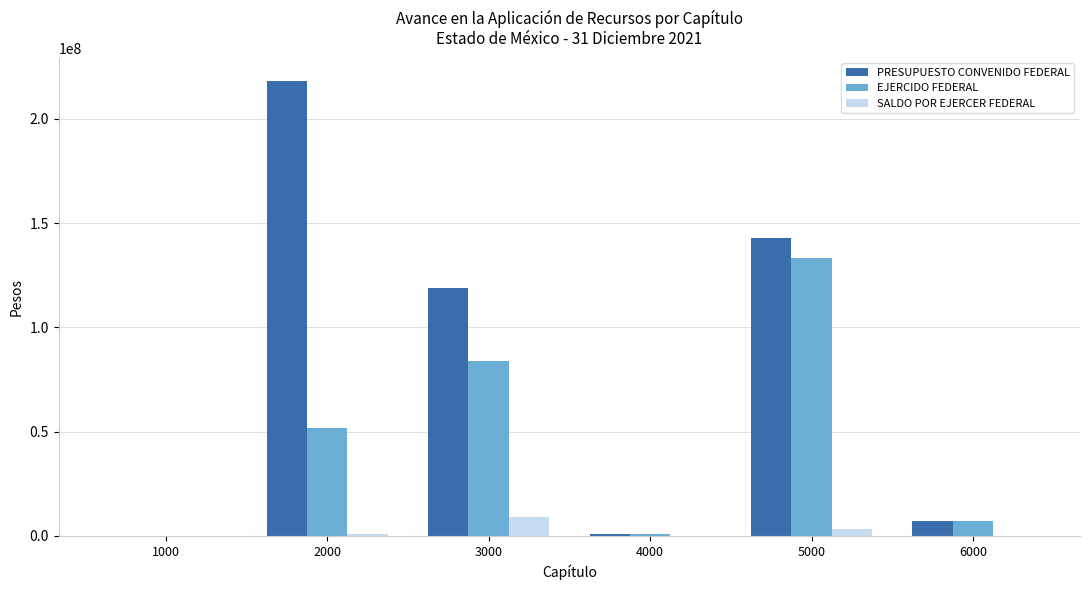

What is the sum of all PRESUPUESTO CONVENIDO FEDERAL values?

488150773.0